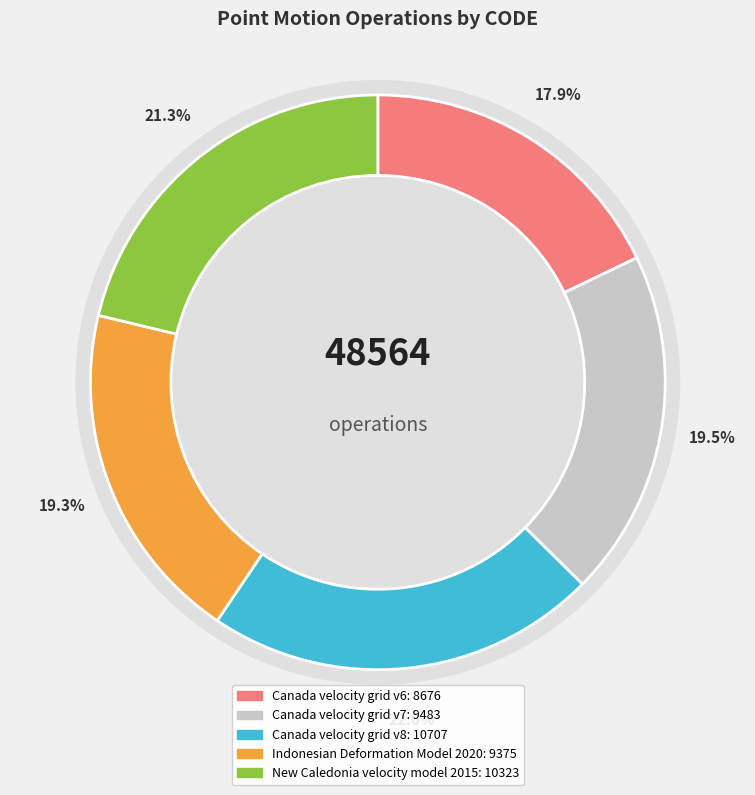

To the nearest percent, what is the combined percentage of Indonesian Deformation Model 2020 and New Caledonia velocity model 2015?

41%